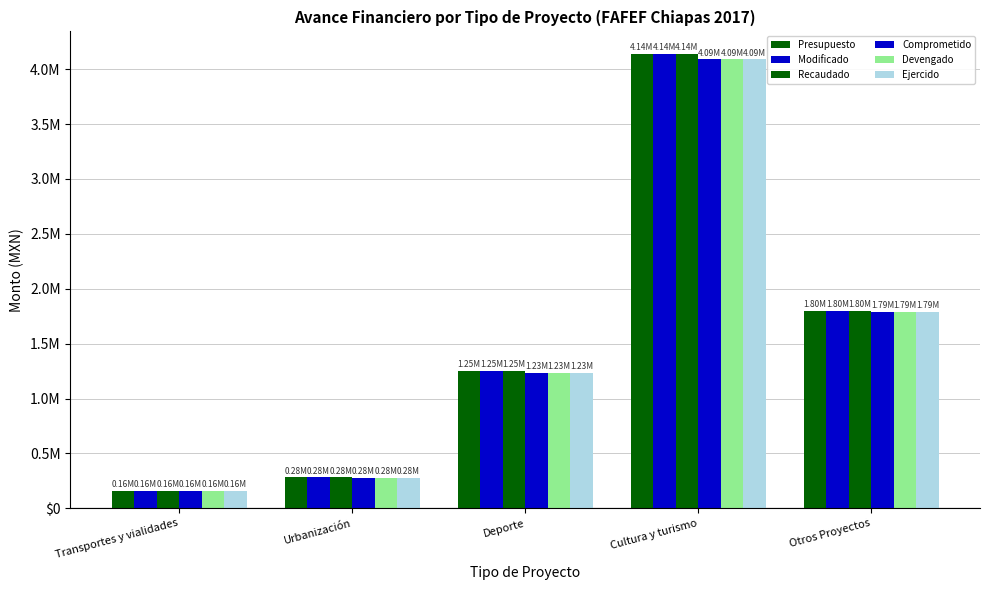

At which label does Ejercido reach its minimum?

Transportes y vialidades